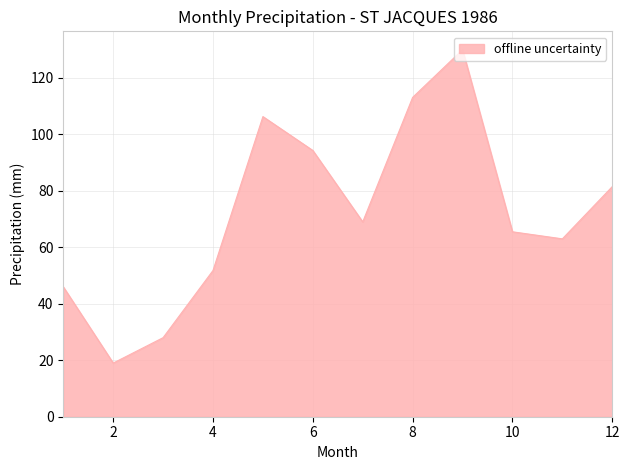

What is the greatest value displayed?

130.0